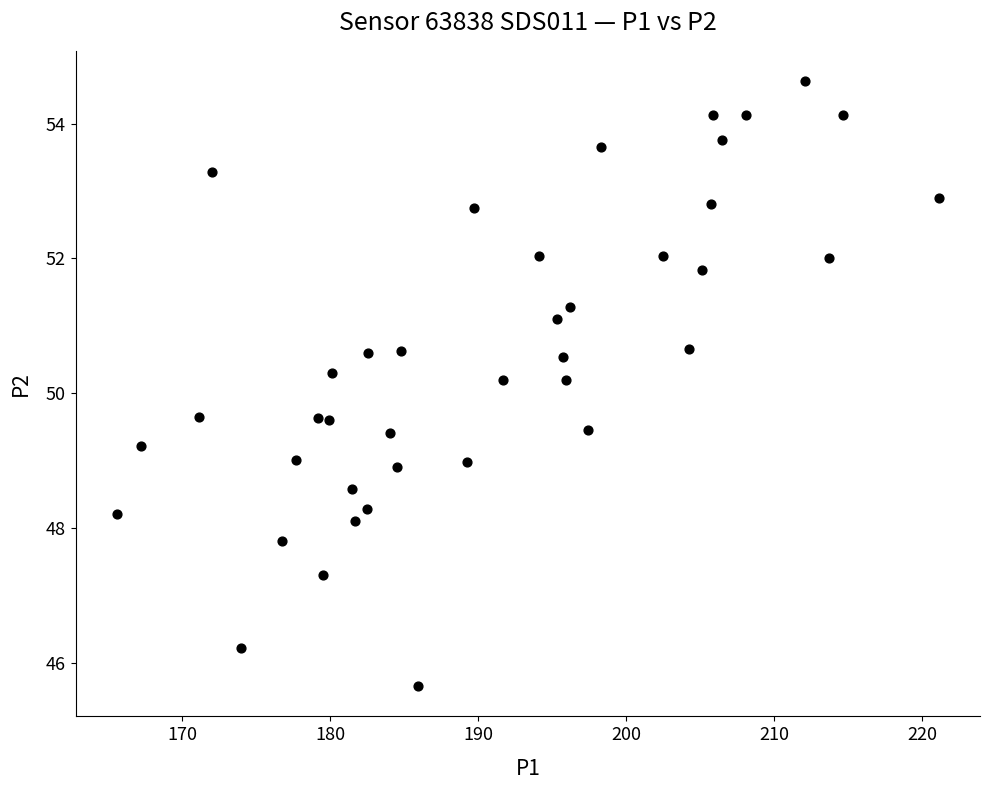

What is the range of Y values (max minus min)?

9.0